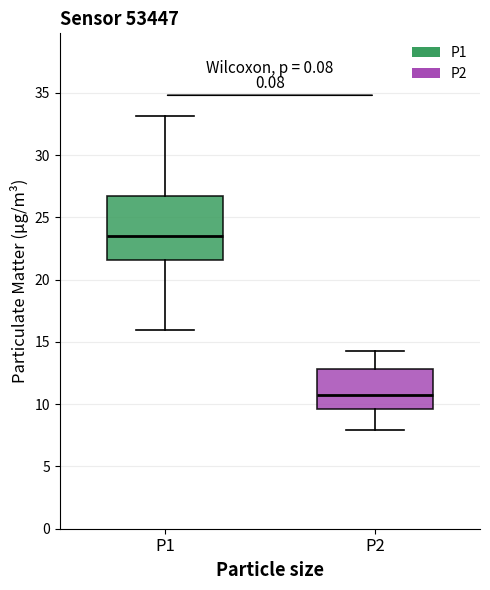

Which box has the highest median line?

P1